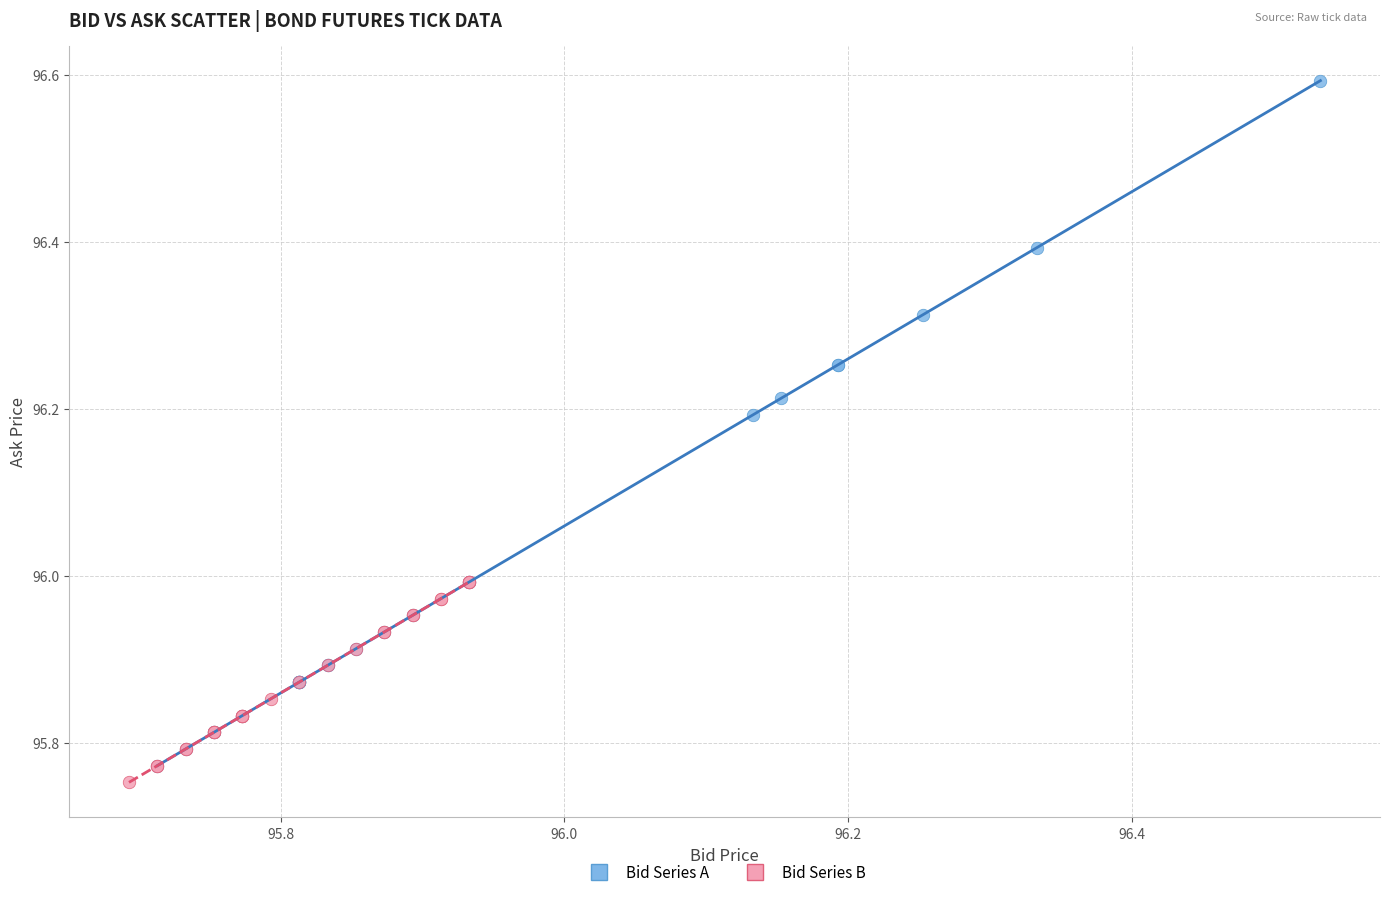

Which series reaches the maximum Y coordinate?

Bid Series A